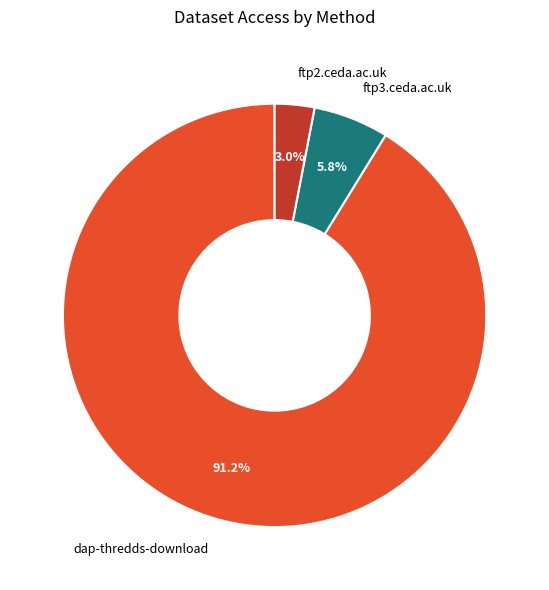

To the nearest percent, what is the difference between the largest and smallest slice percentages?

88%